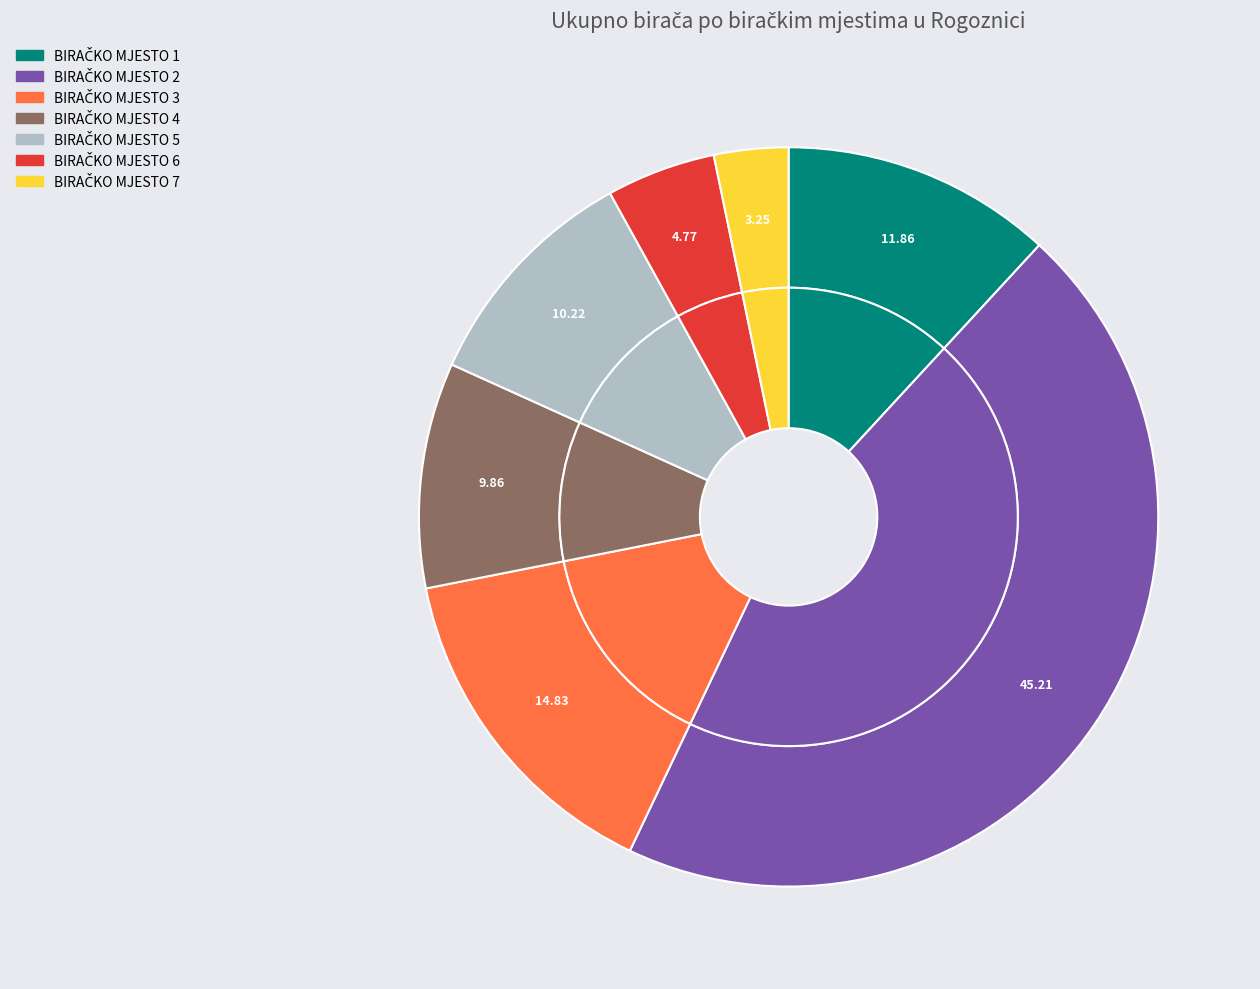

What percentage do BIRAČKO MJESTO 5 and BIRAČKO MJESTO 2 together represent?

55.4%